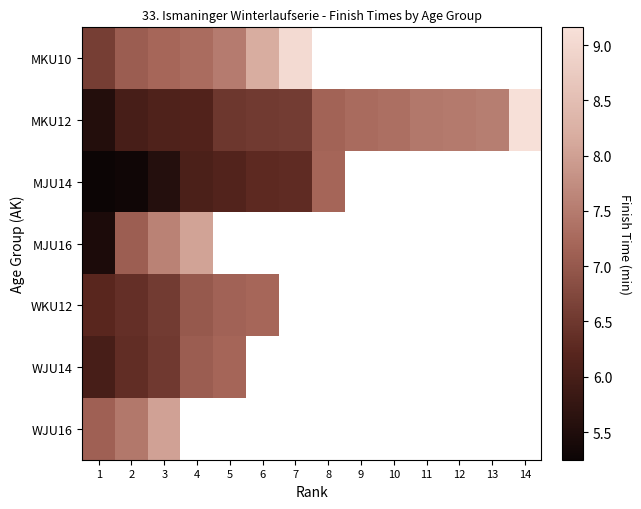

How many distinct data groups are displayed?

7